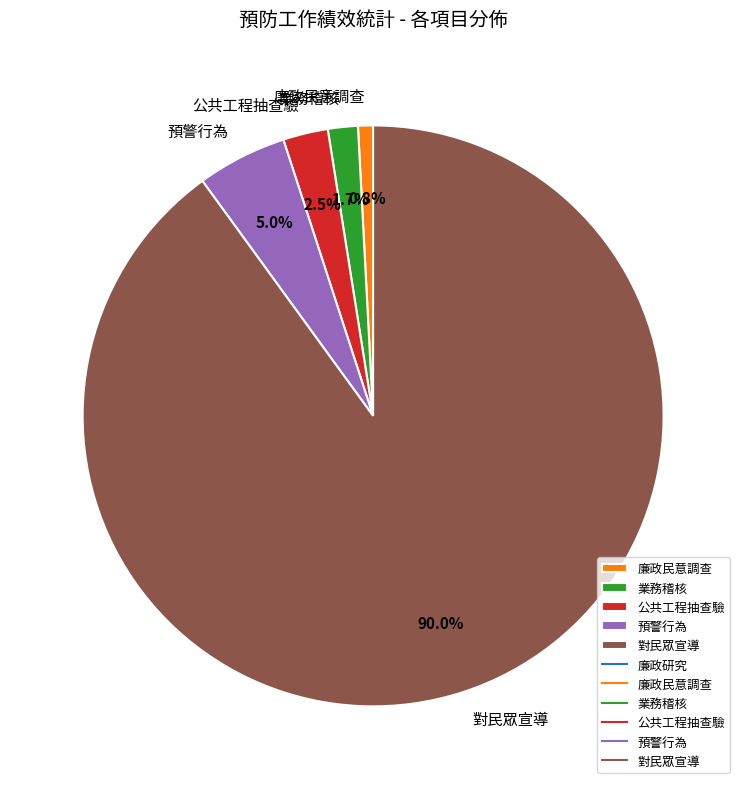

Combined, do 對民眾宣導 and 預警行為 account for over 50%?

Yes